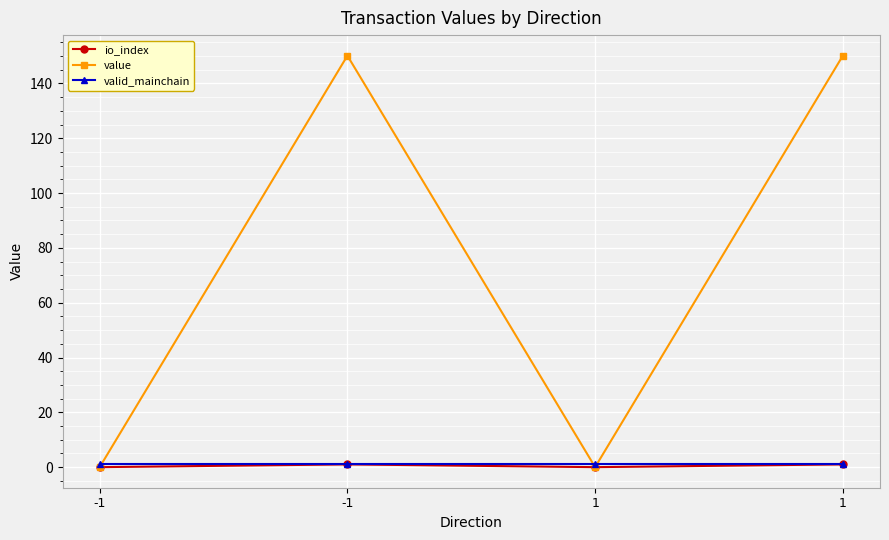

Where is value nearest to the value 75?

-1